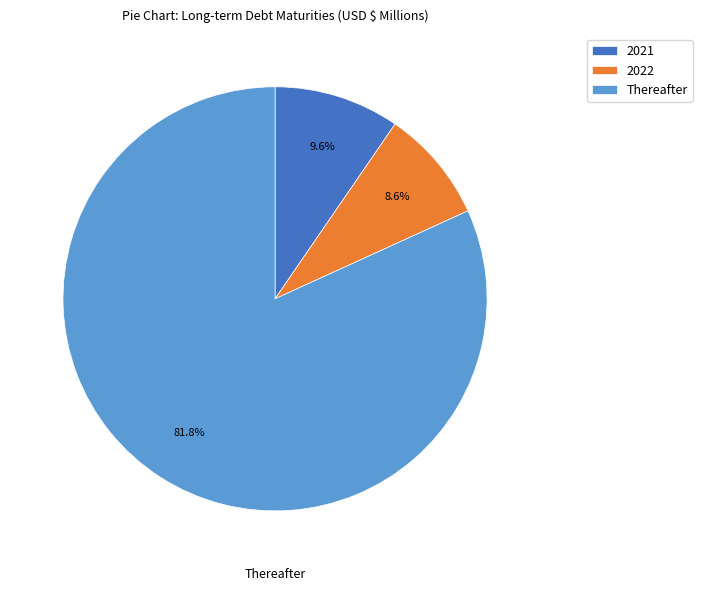

Which has a higher value, 2022 or 2021?

2021